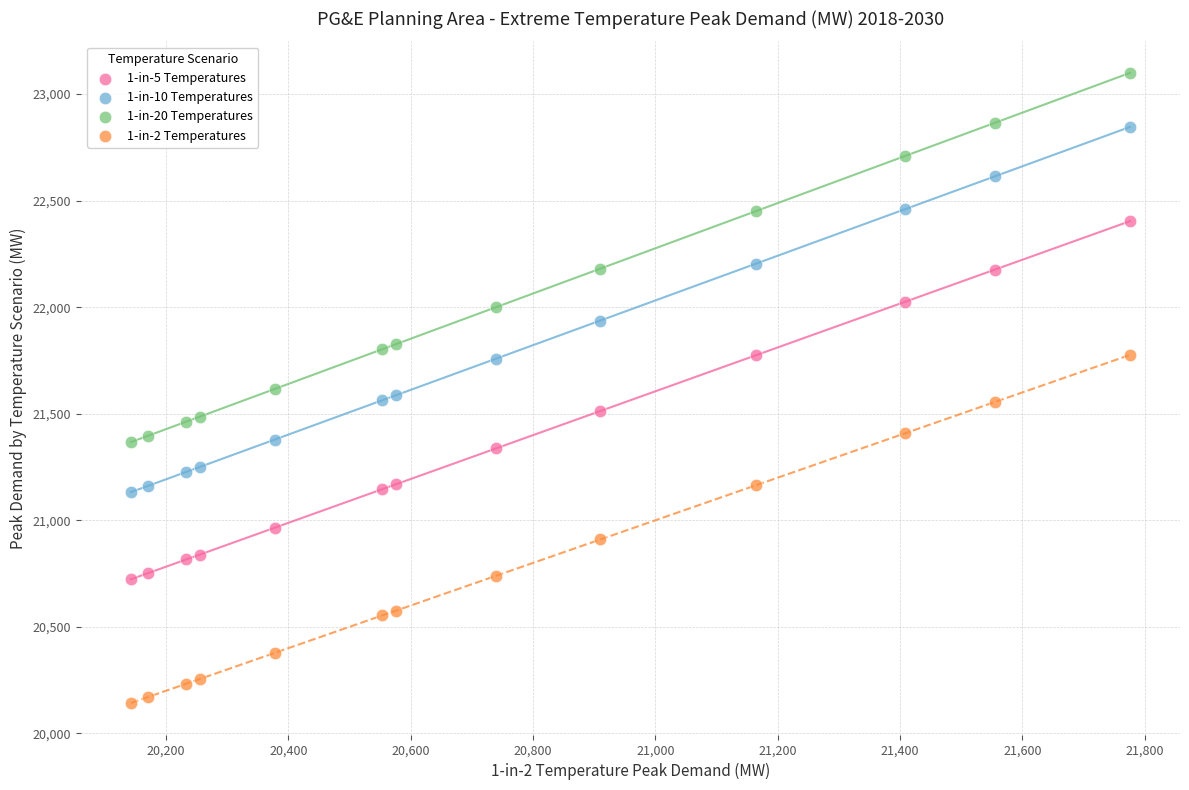

Across all data points, what is the range of X values (max minus min)?

1633.5